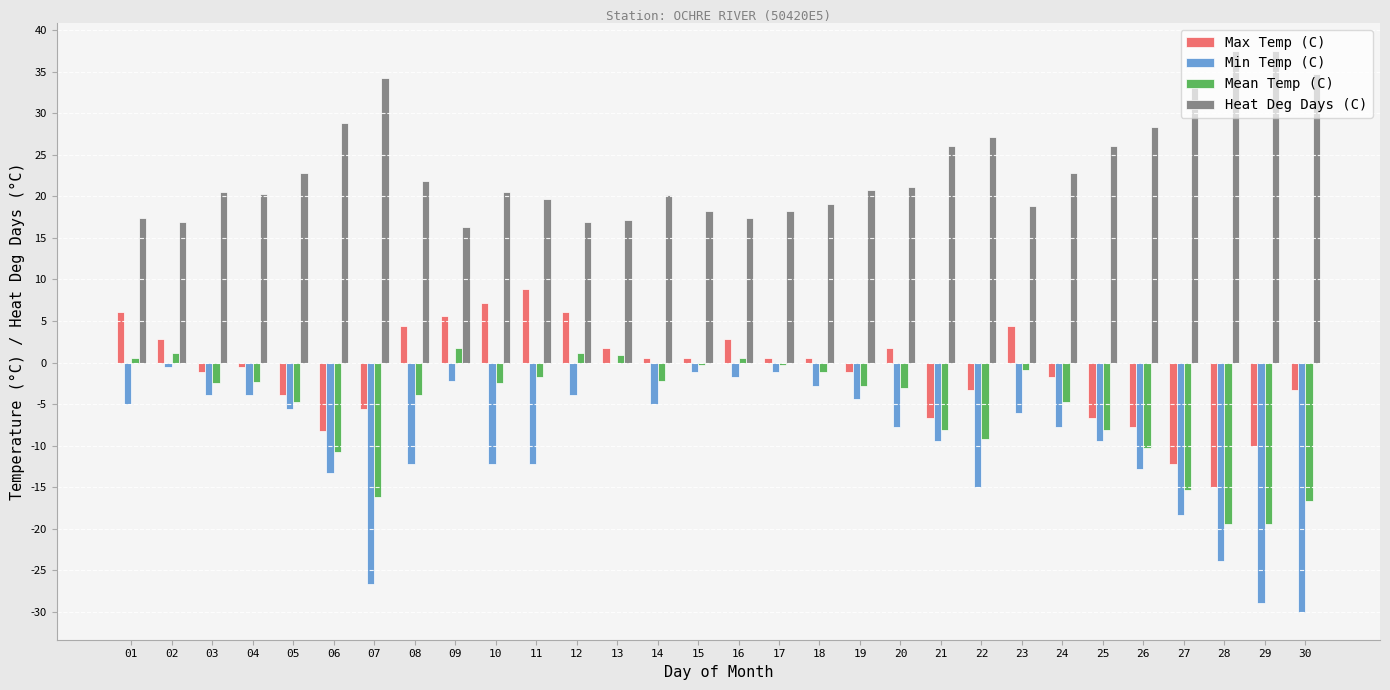

Are the bars horizontal?

No